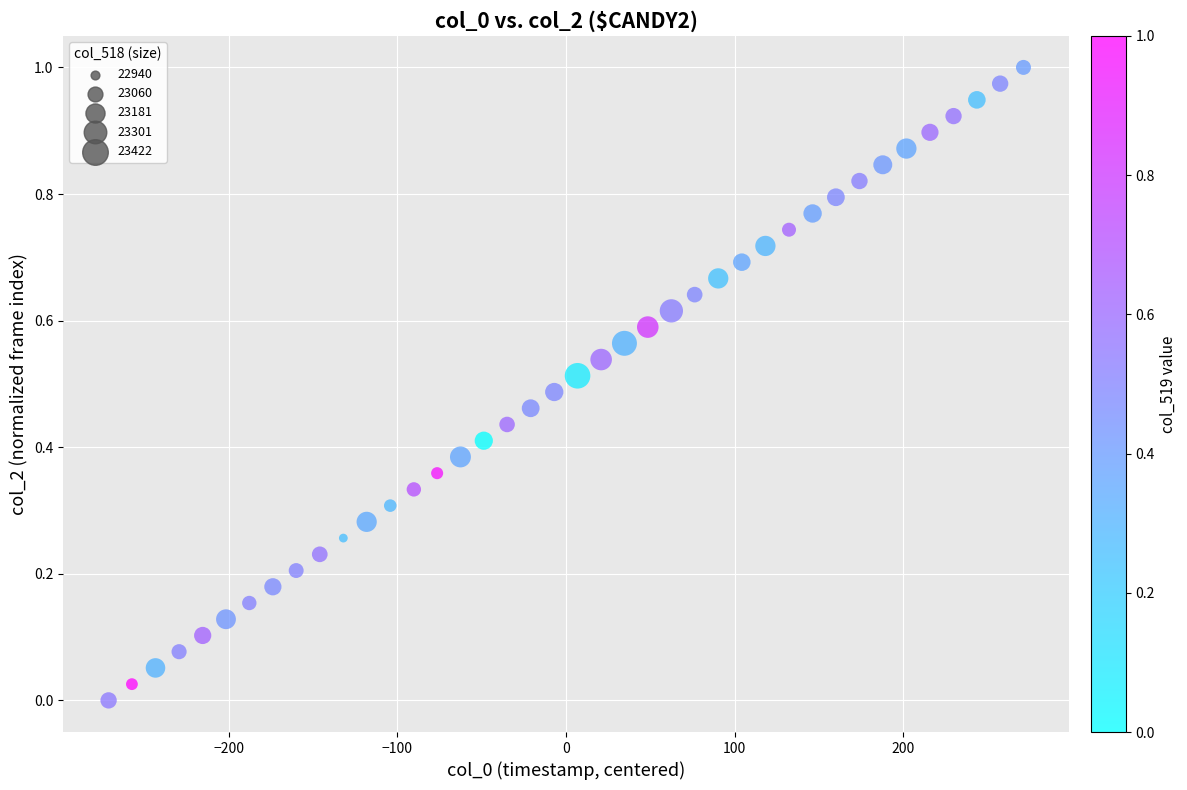

What is the range of X values (max minus min)?

542.6